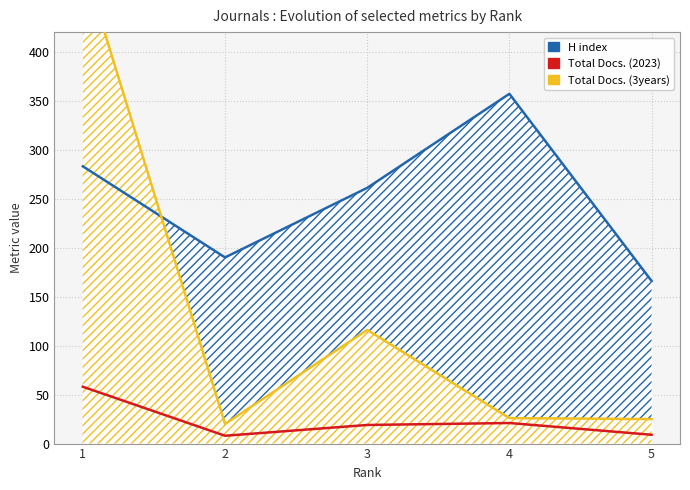

How many times do Total Docs. (3years) and H index cross each other?

1